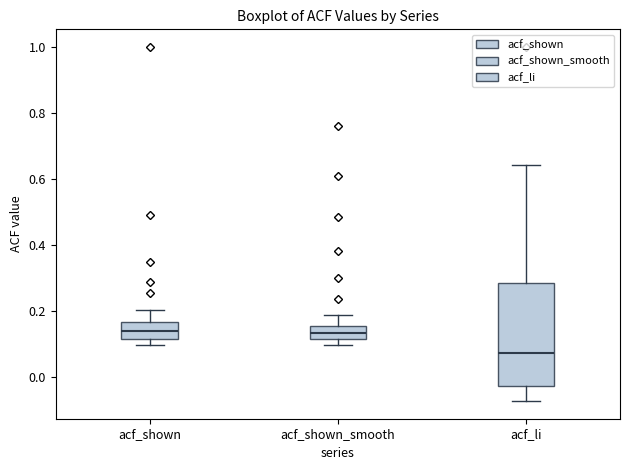

Which box is the tallest, from its lower edge to its upper edge?

acf_li